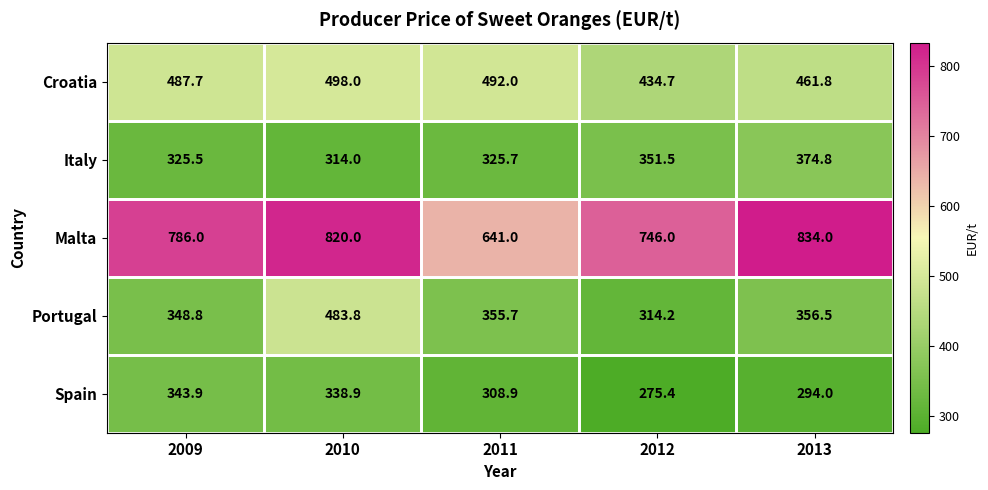

At which label does Croatia first exceed 487?

2009